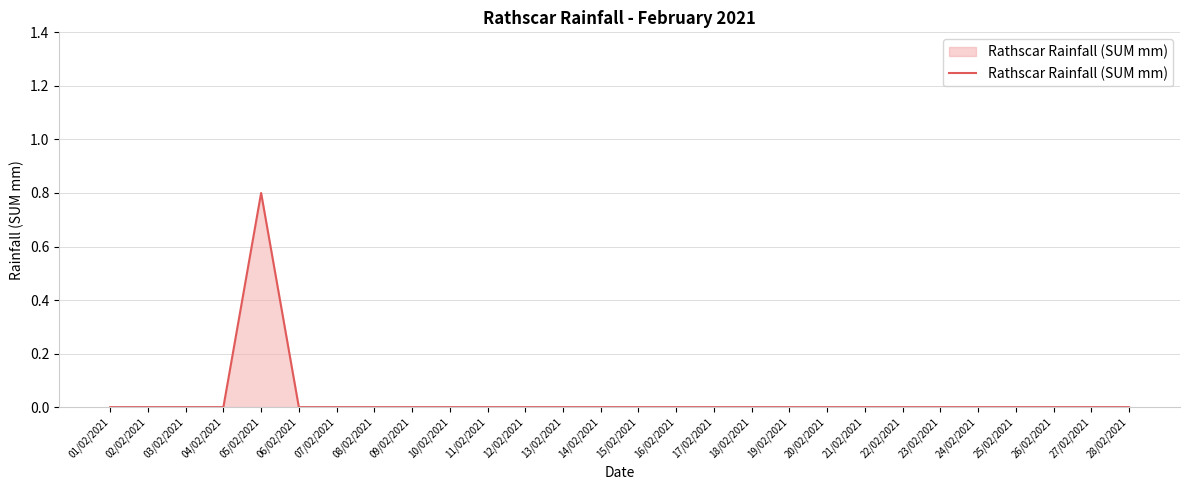

Is it true that the value at 16/02/2021 is 0.0?

True